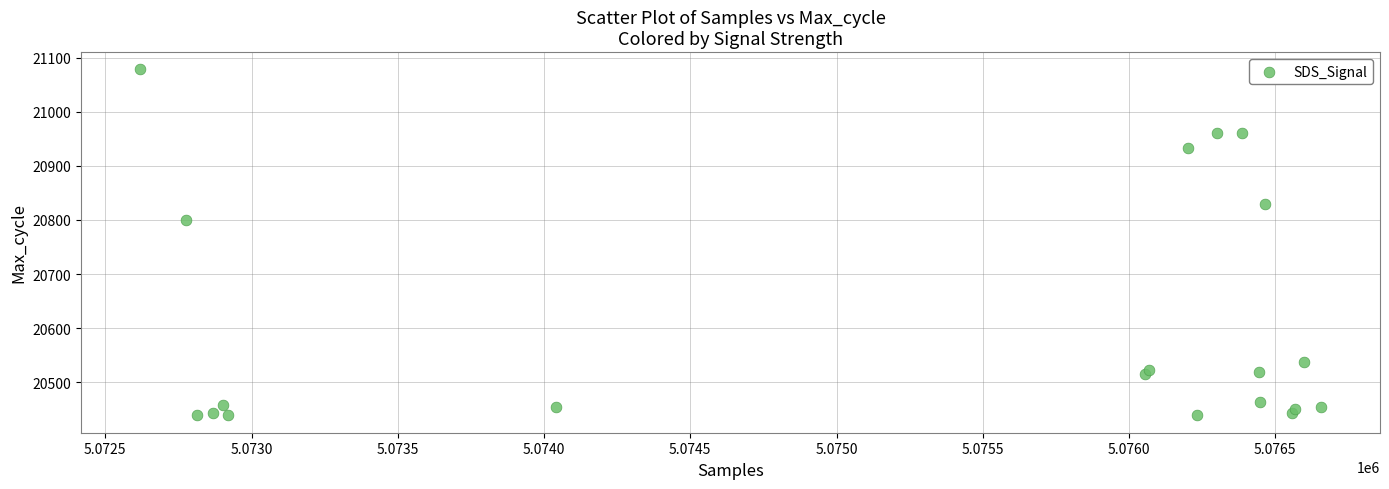

What Y value in the scatter plot is closest to 20758?

20799